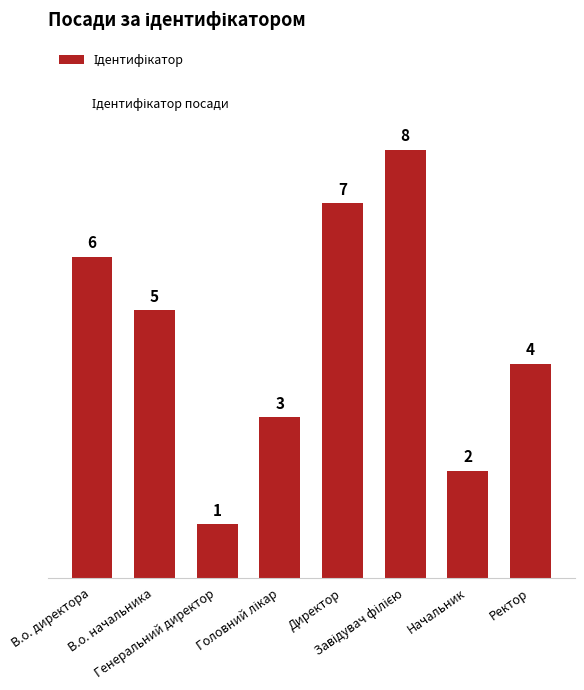

What is the sum of all values?

36